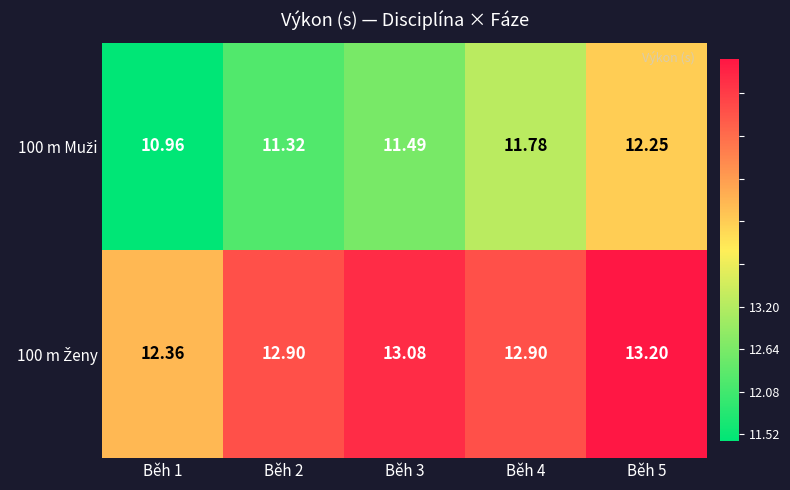

Count the number of data series in this chart.

2